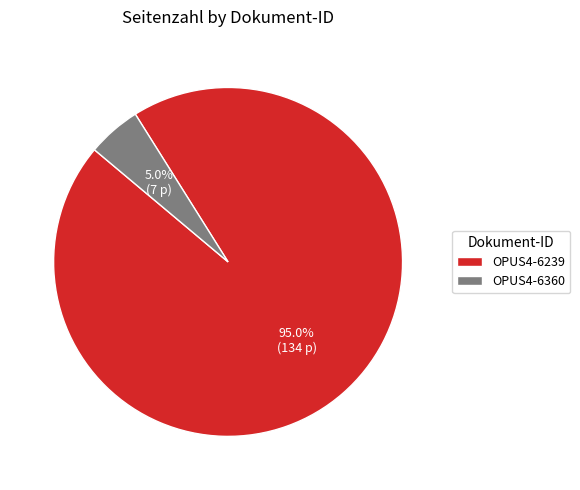

What is the majority slice?

OPUS4-6239